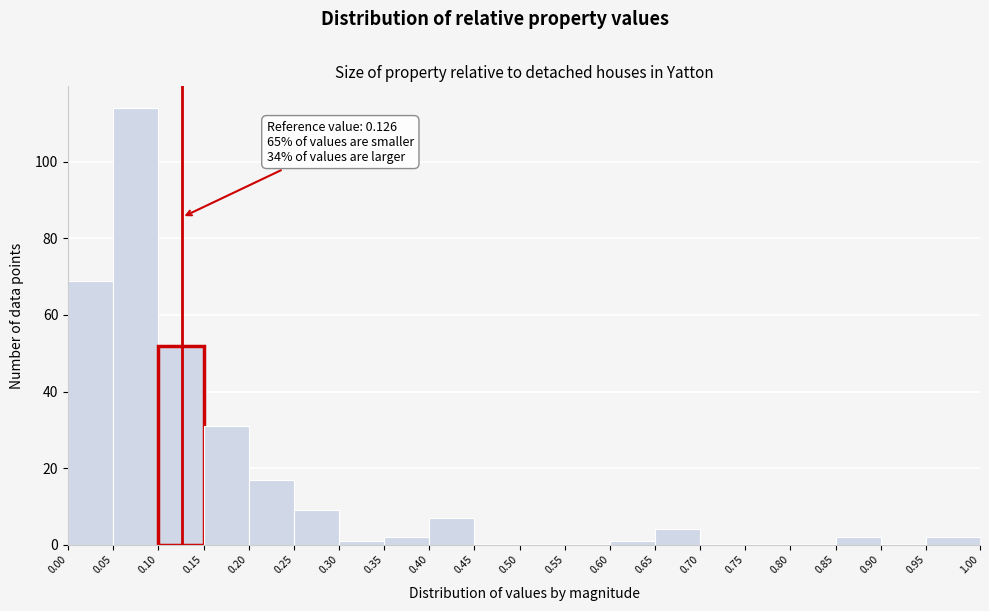

Which range on the x-axis has the tallest bar?

0.05 to 0.10